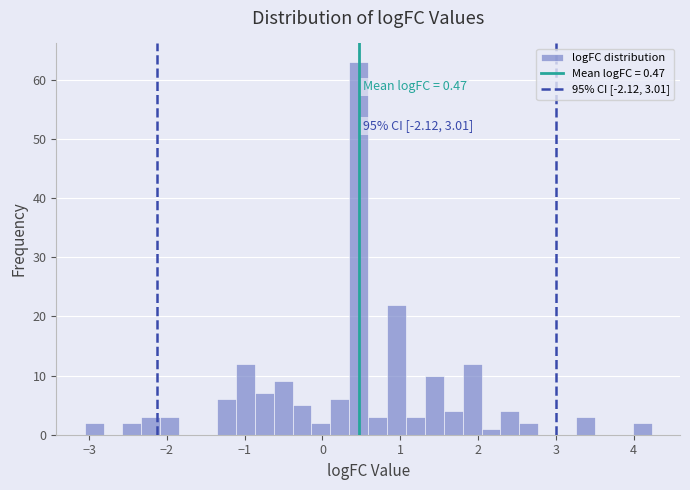

Read against the x-axis, roughly where is the centre of the tallest bar?

0.5